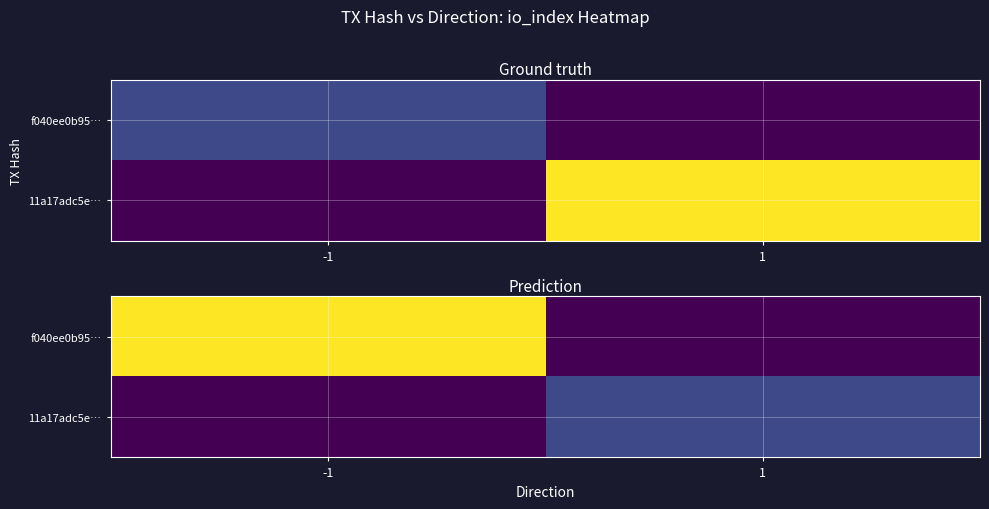

Which label corresponds to the smallest value in the chart?

1